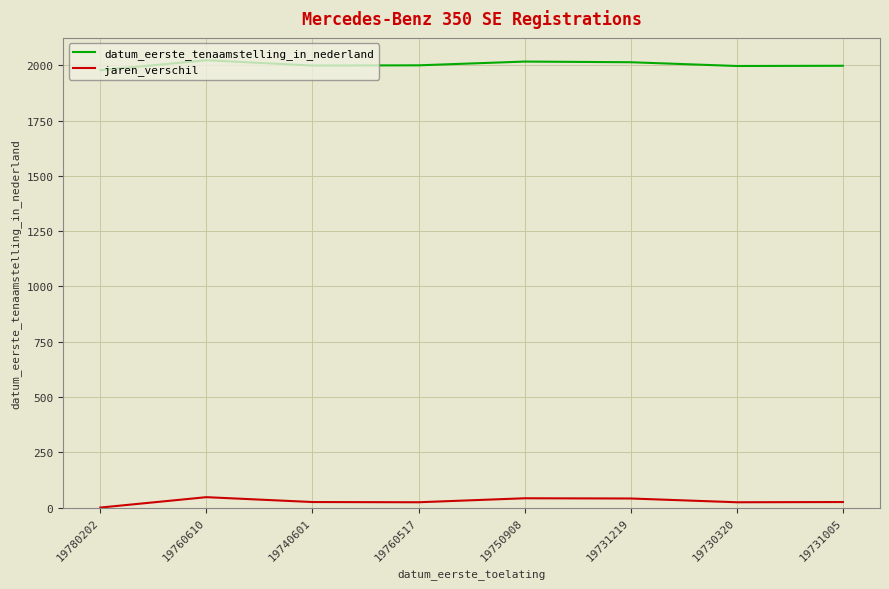

What is the spread (max minus min) of values at 19760517?

1976